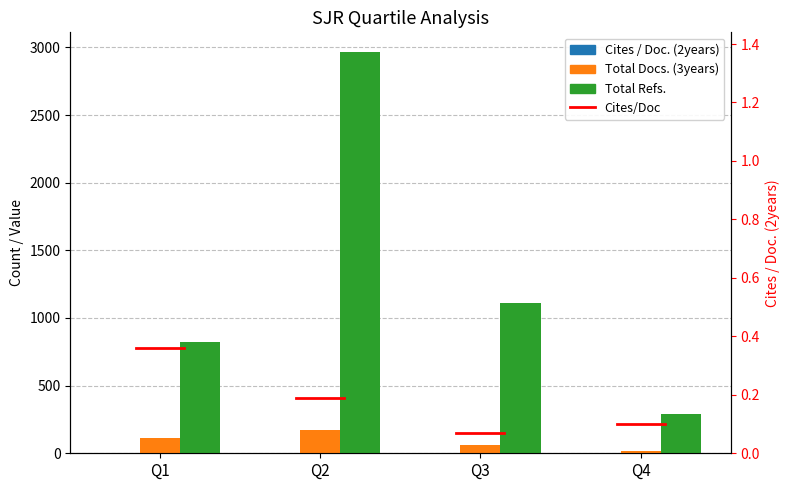

What is the value of the Total Docs. (3years) bar at the 1st from the left?

113.0